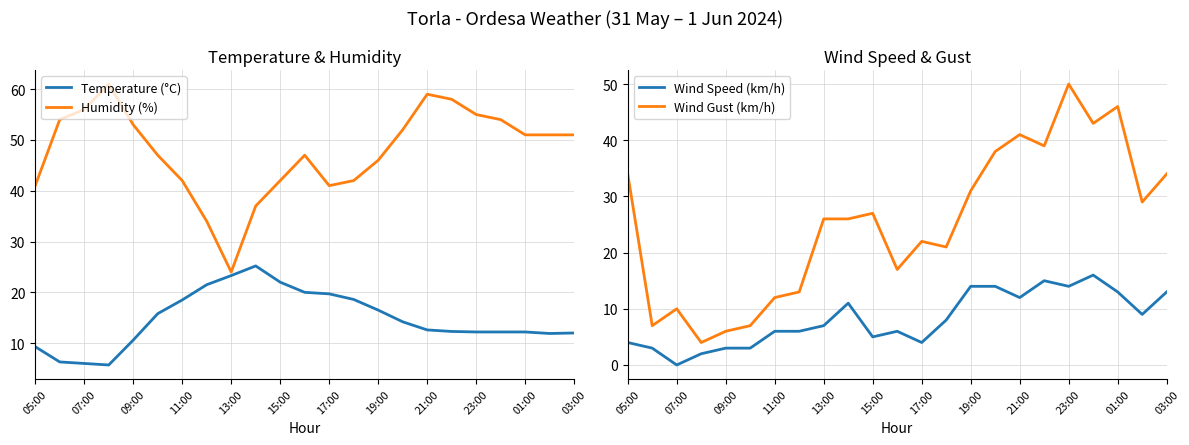

True or false: Wind Gust (km/h) has more than 1 interior local peaks.

True